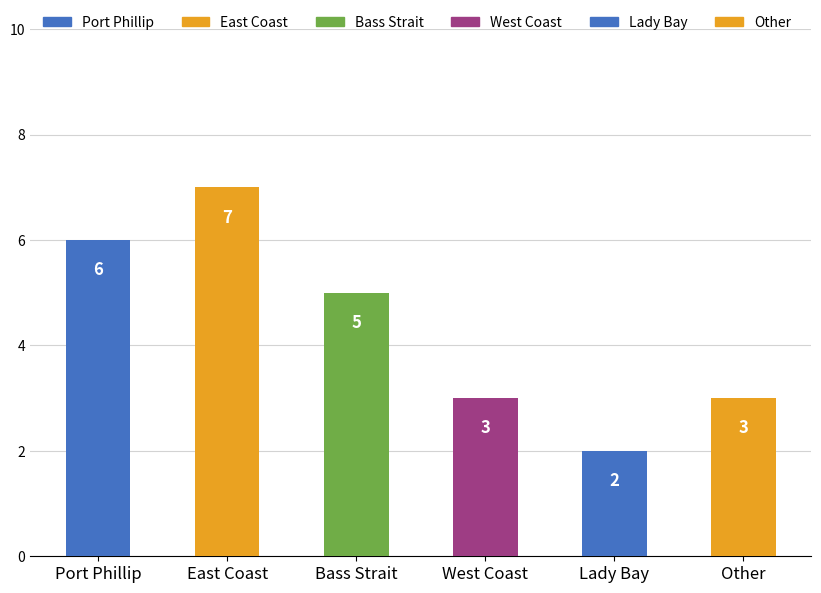

What is the value of the 3rd bar from the left?

5